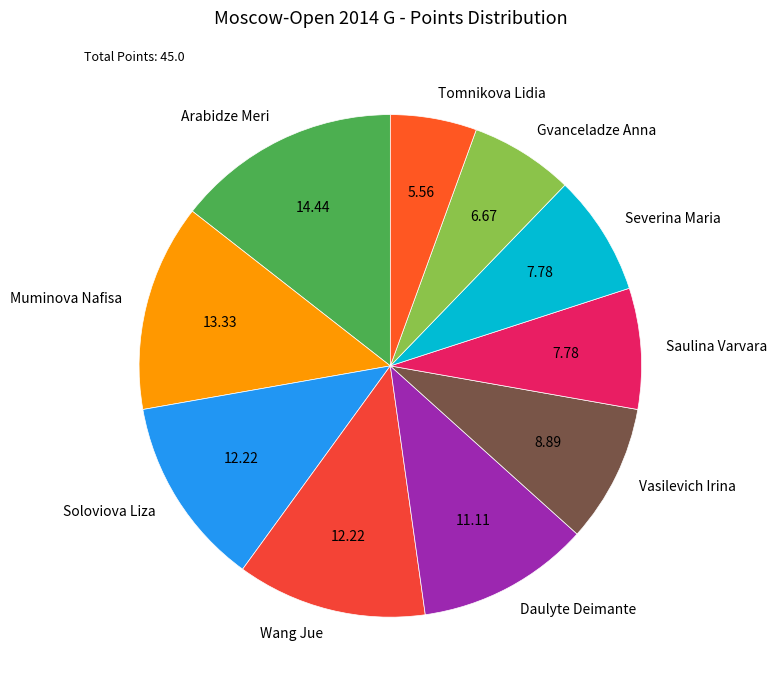

Which category has the smallest portion of the pie?

Tomnikova Lidia